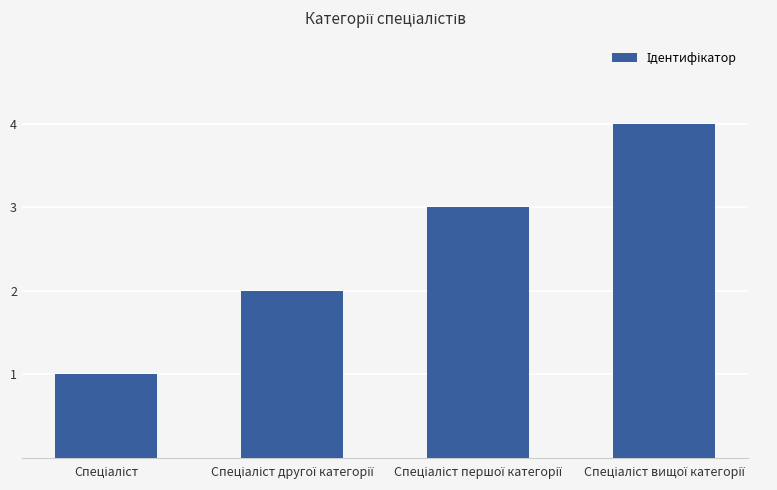

What is the maximum value shown in the chart?

4